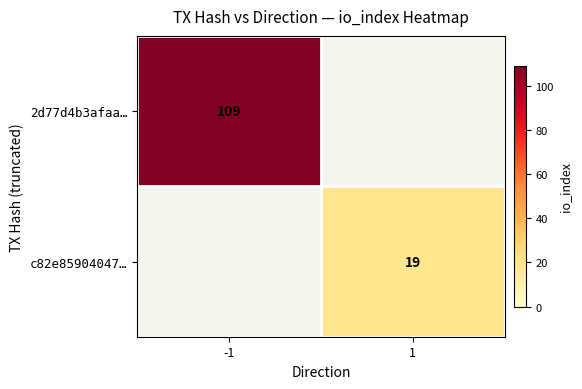

What is the spread (max minus min) of values at 1?

19